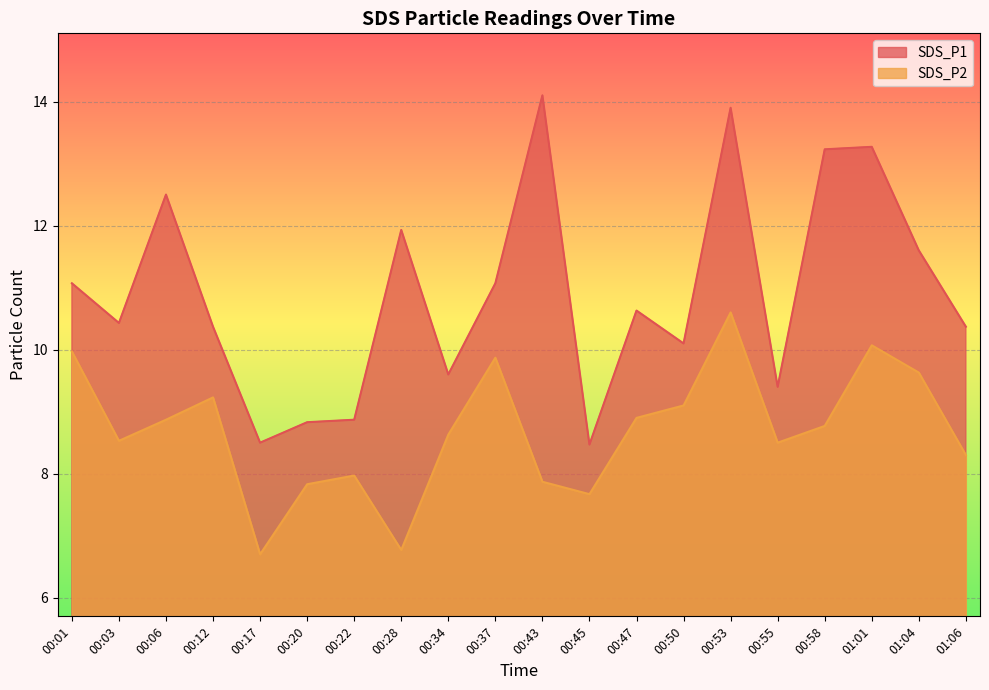

True or false: SDS_P2 and SDS_P1 cross at least once.

False